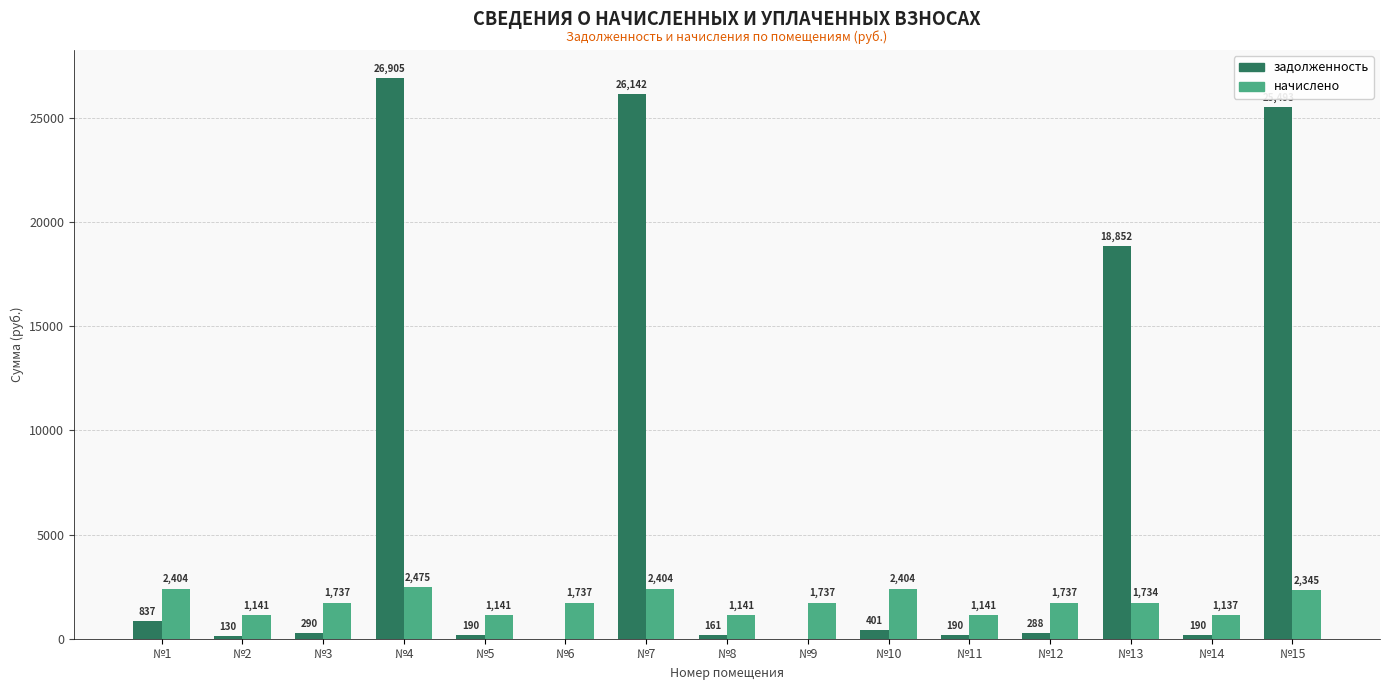

Which category has the highest value across all series?

№4